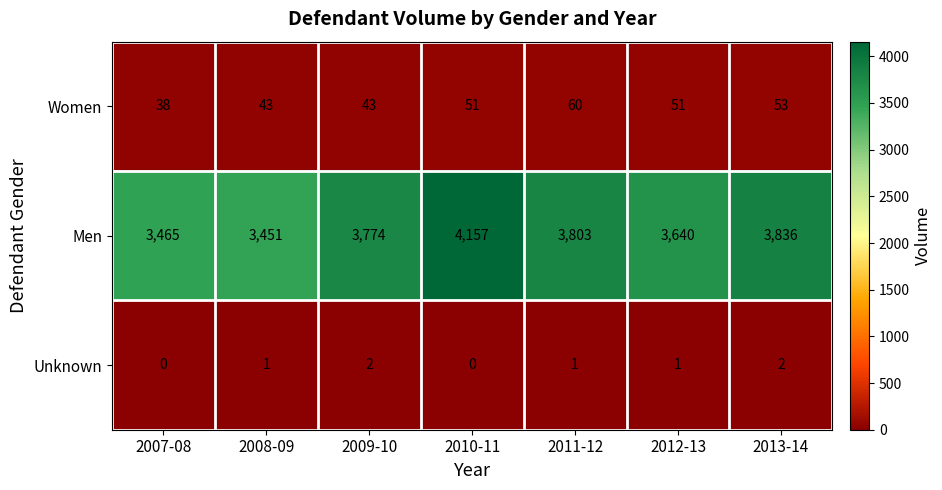

What is the difference between the maximum and minimum values in the Women series?

22